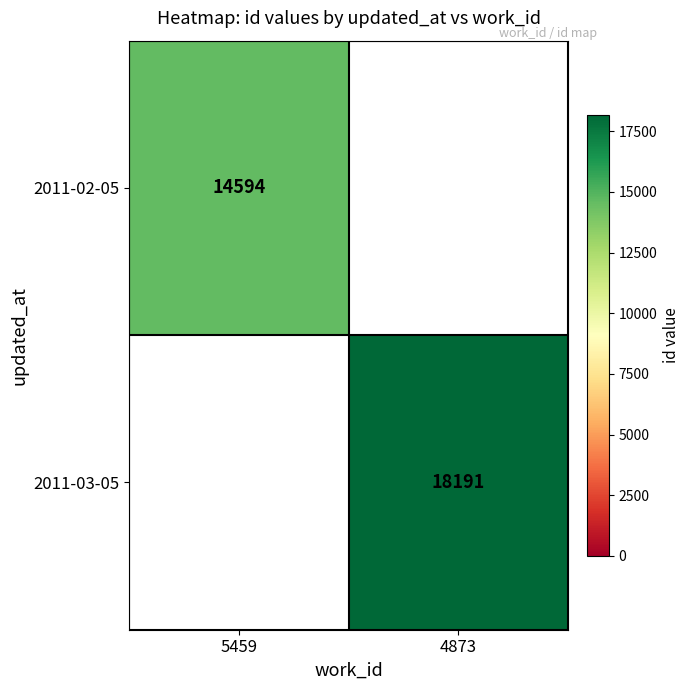

Is it true that 2011-02-05 equals 21523 at 5459?

False